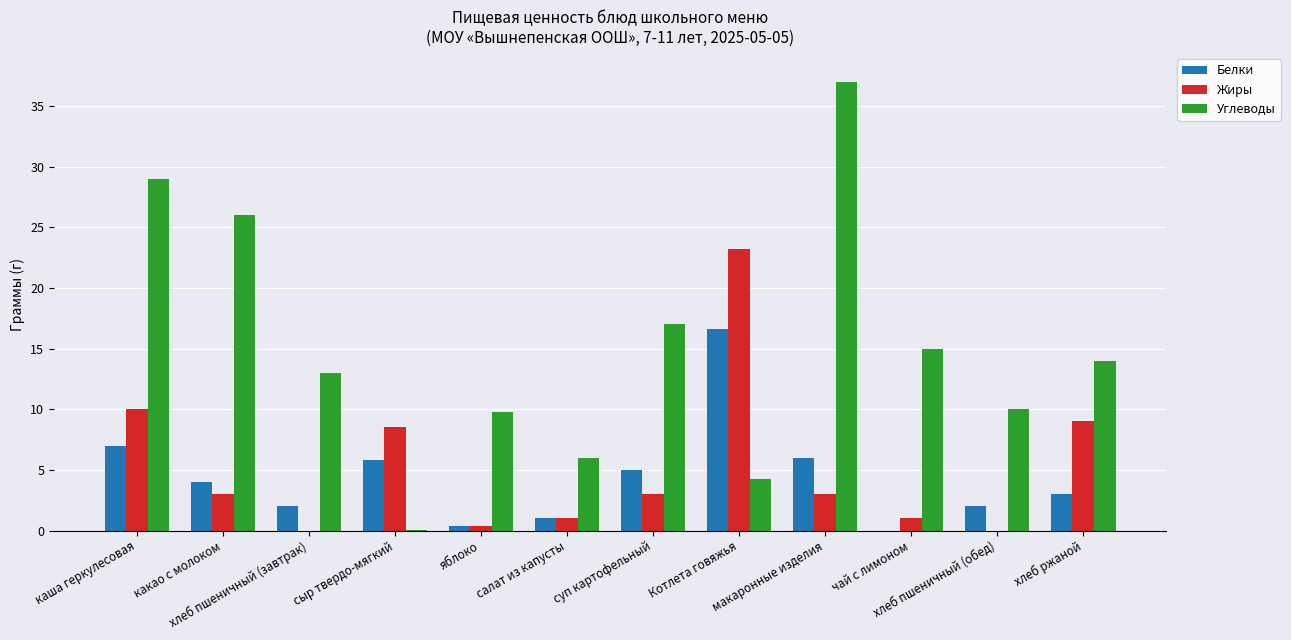

How many distinct data groups are displayed?

3